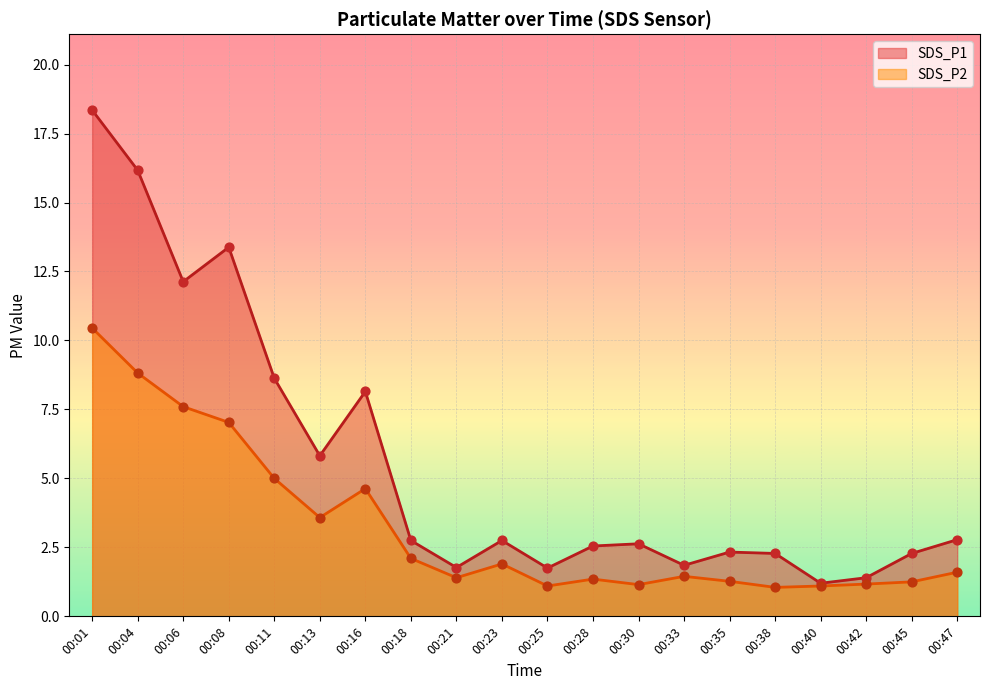

What are all the series names shown in the legend?

SDS_P1, SDS_P2